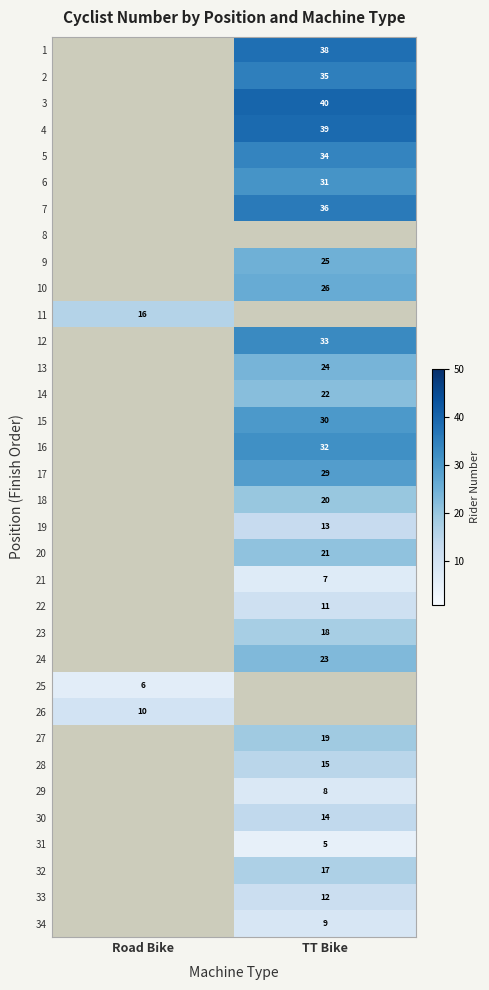

Is the value of 6 at TT Bike greater than the value of 12 at TT Bike?

No